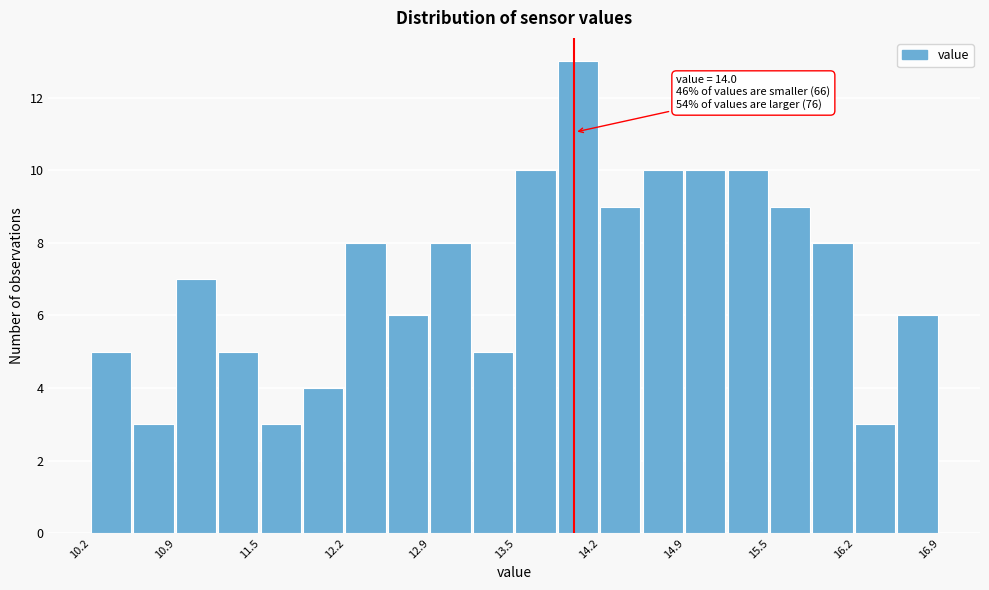

Read against the x-axis, roughly where is the centre of the tallest bar?

14.0